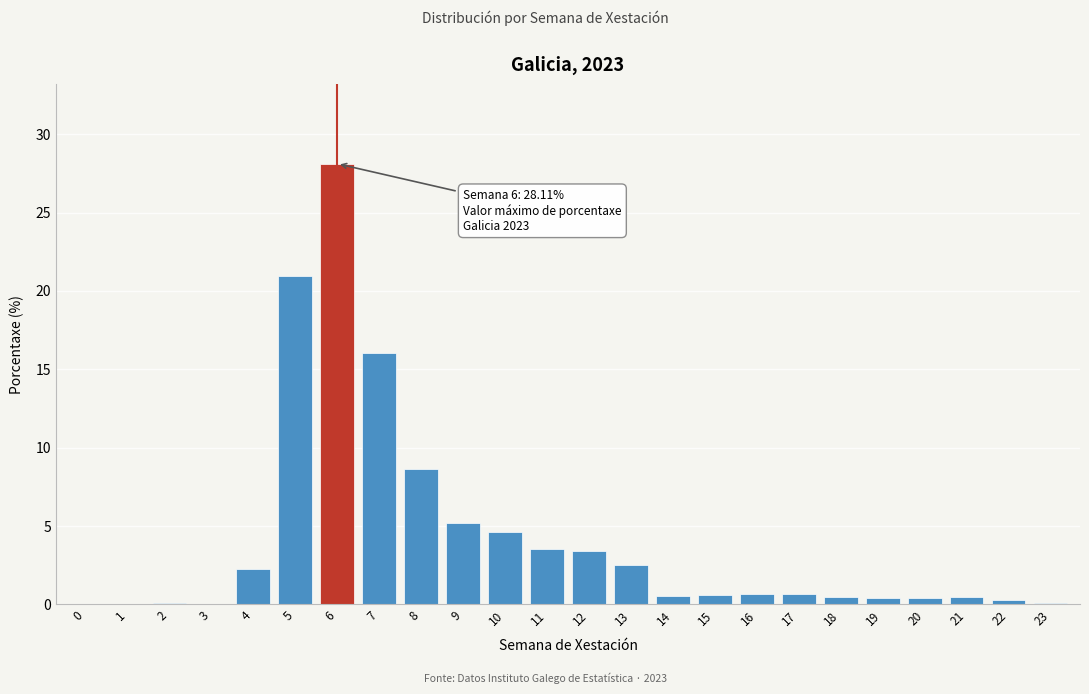

What is the greatest value displayed?

28.1